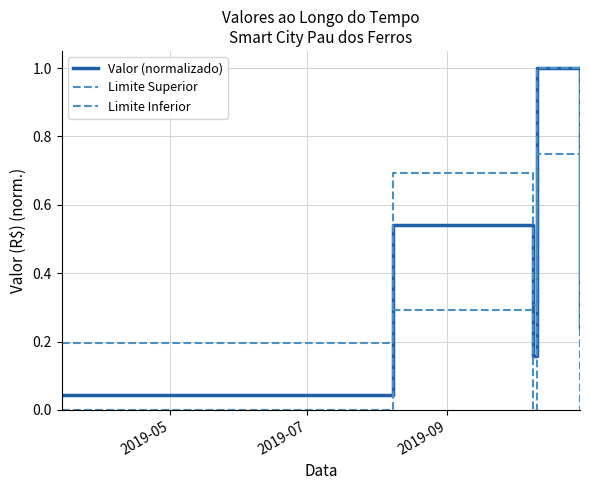

Is this an area chart (filled region under the line)?

No